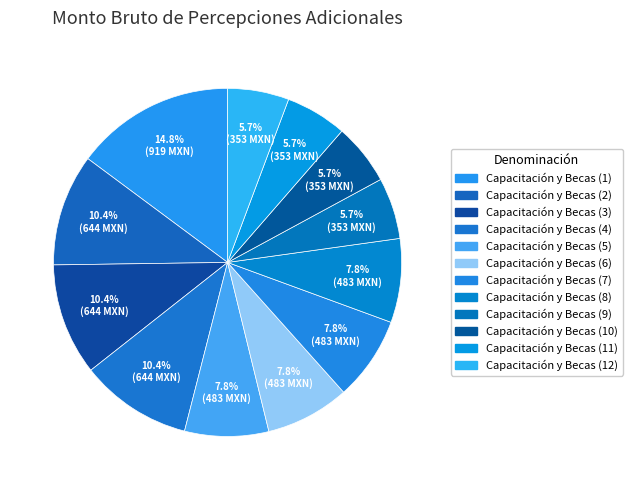

Is the sum of Capacitación y Becas (6) and Capacitación y Becas (1) greater than half?

No